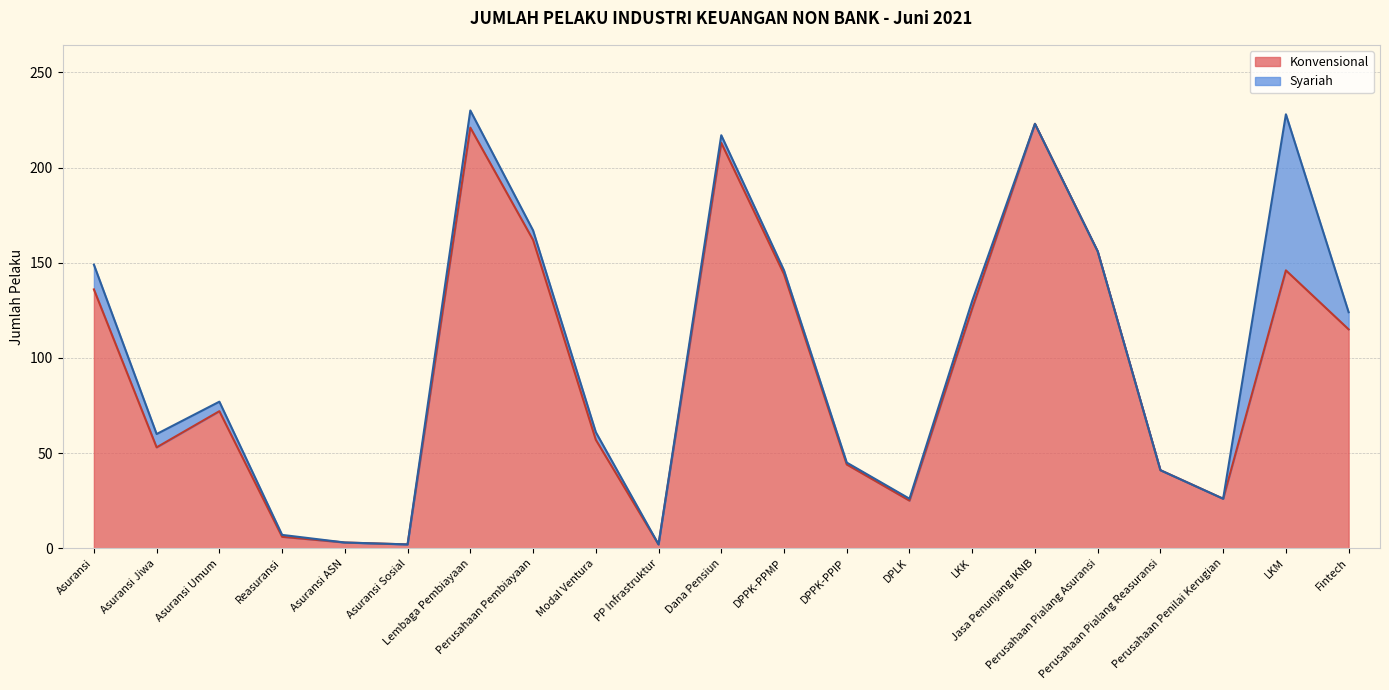

What is the change in value from Asuransi ASN to Perusahaan Pembiayaan?

+159